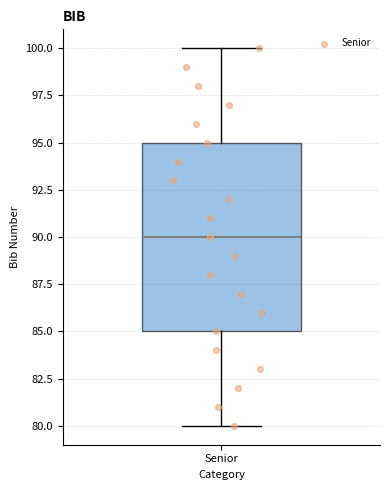

Where is the upper edge of the box for Senior on the y-axis? The values are not printed on the chart, so give them approximately, as read against the axis.

95